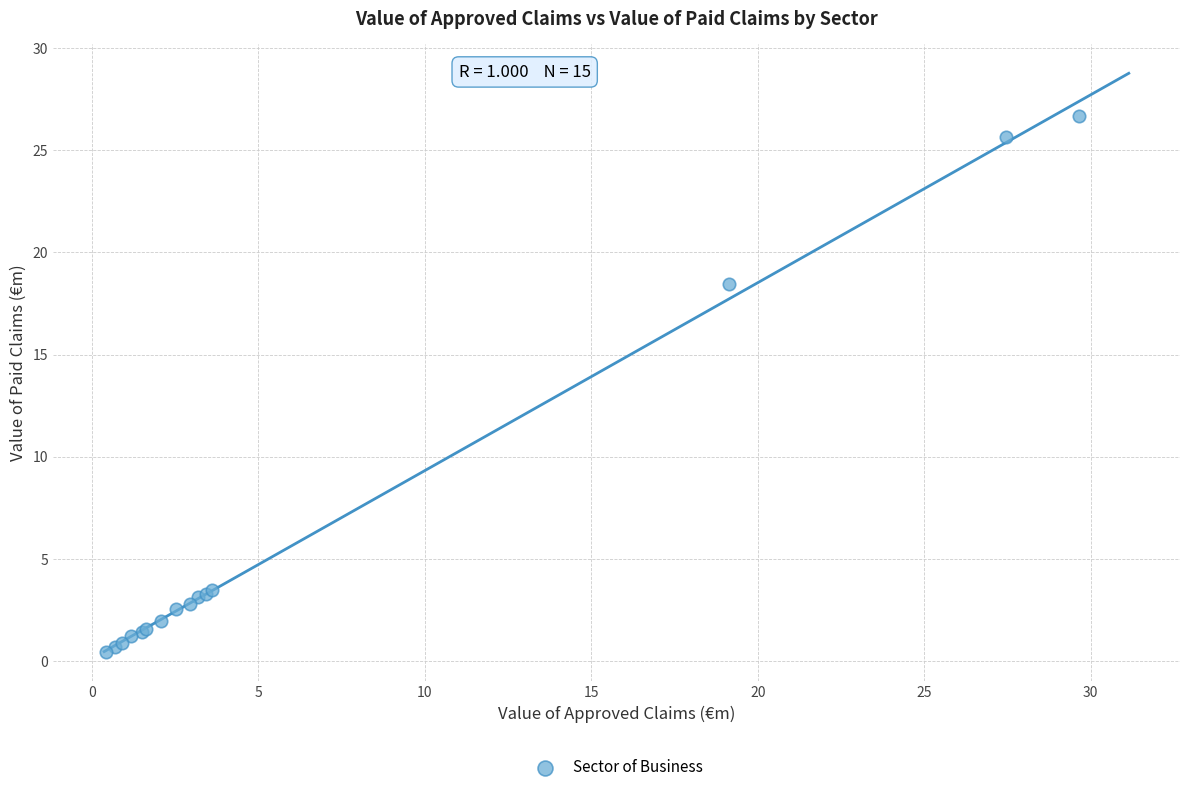

What Y value in the scatter plot is closest to 13?

18.4